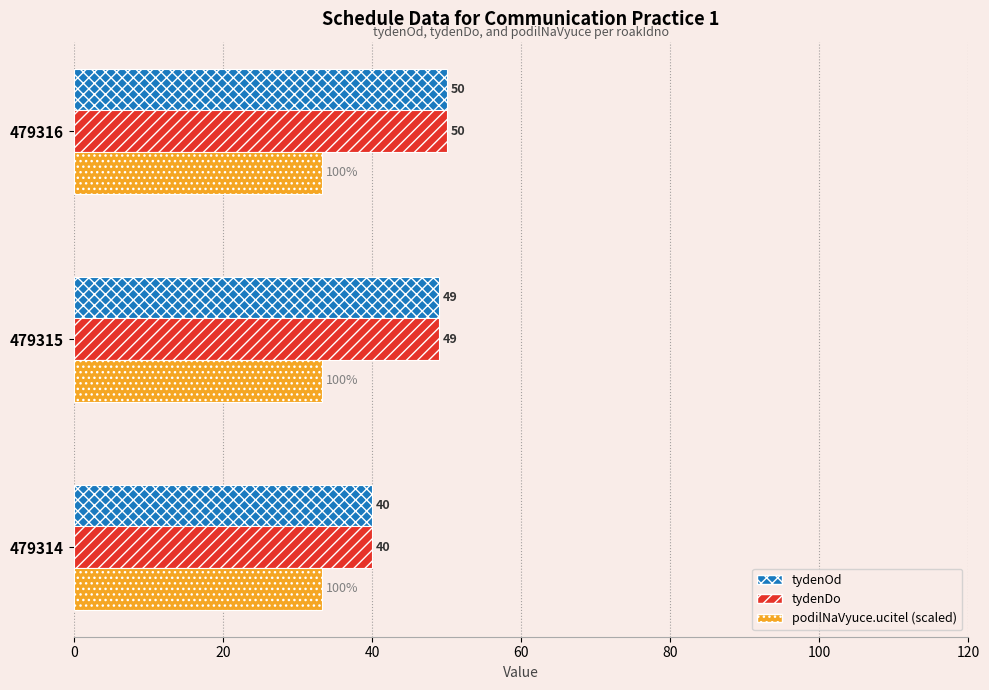

What is the difference between the maximum and minimum values in the tydenDo series?

10.0